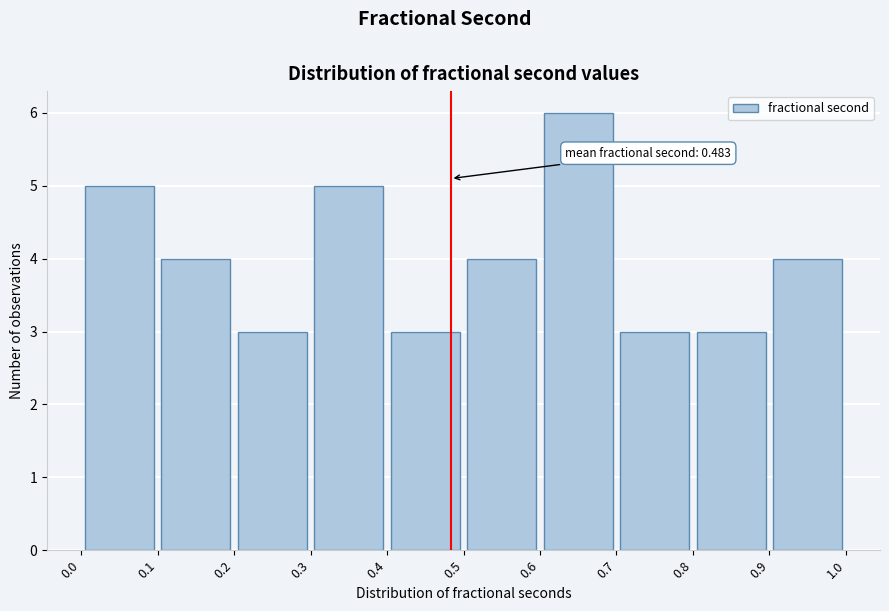

Which range on the x-axis has the tallest bar?

0.6 to 0.7